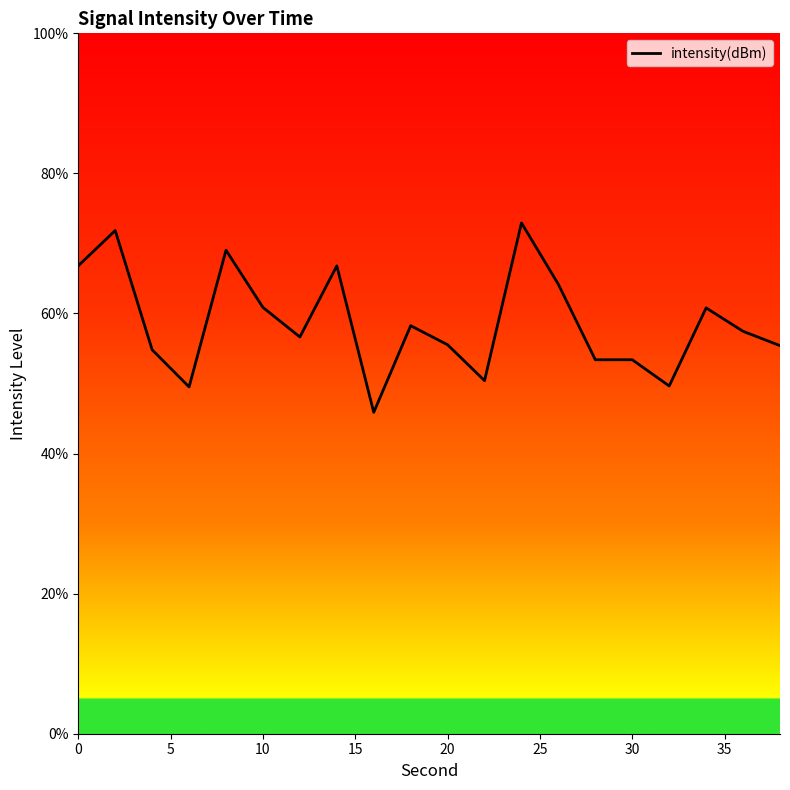

What is the difference between the maximum and minimum values?

27.1